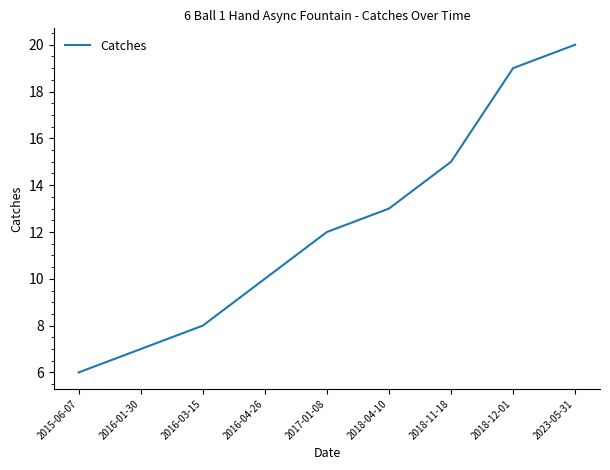

Reading left to right, extract all data points from this chart.

2015-06-07=6	2016-01-30=7	2016-03-15=8	2016-04-26=10	2017-01-08=12	2018-04-10=13	2018-11-18=15	2018-12-01=19	2023-05-31=20